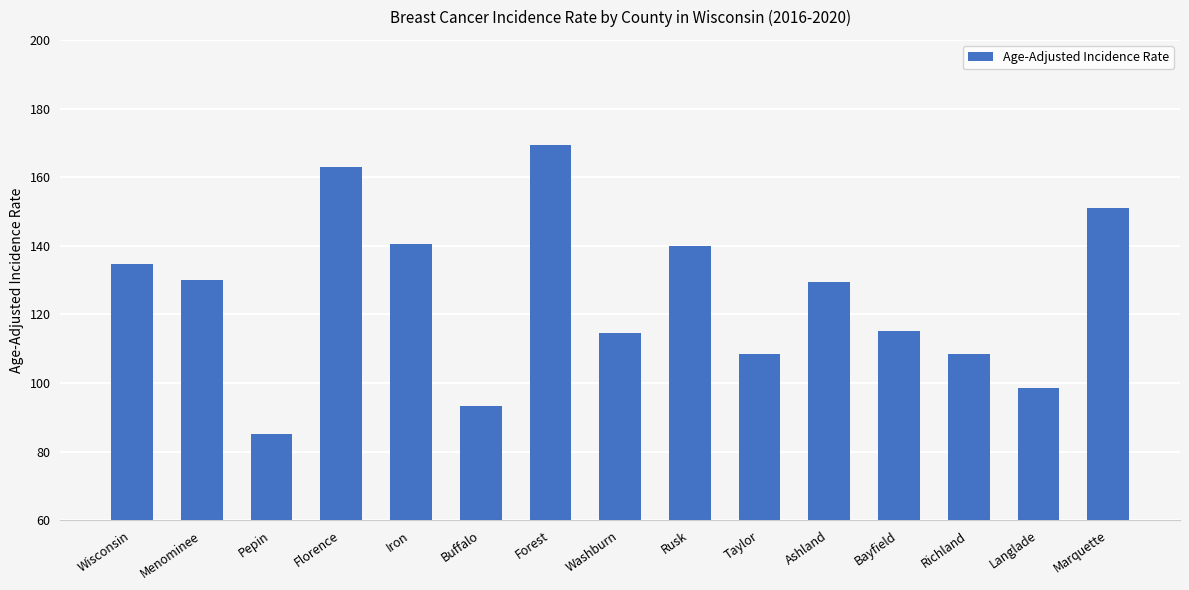

What is the approximate value at Bayfield?

115.3